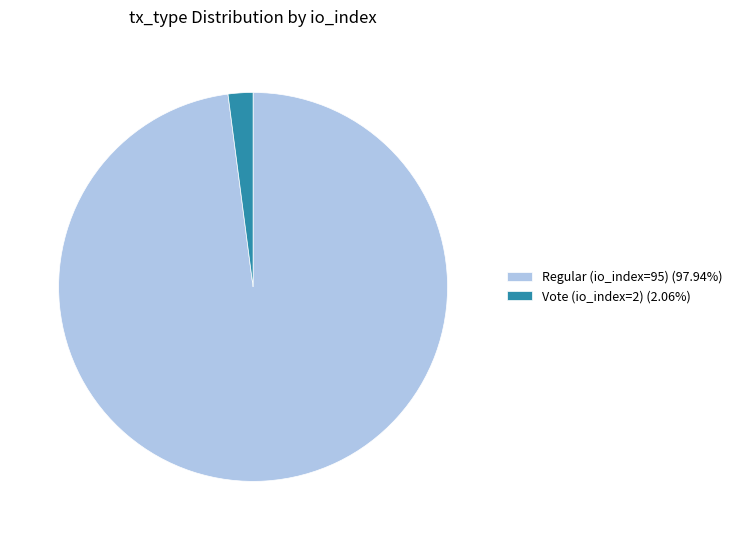

Is it true that Vote (io_index=2) is 2% of the pie?

True